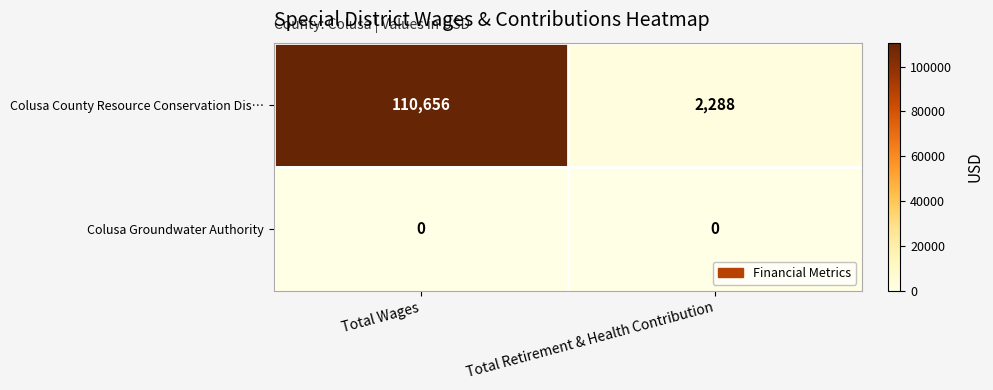

At how many categories does at least one series exceed 11674?

1